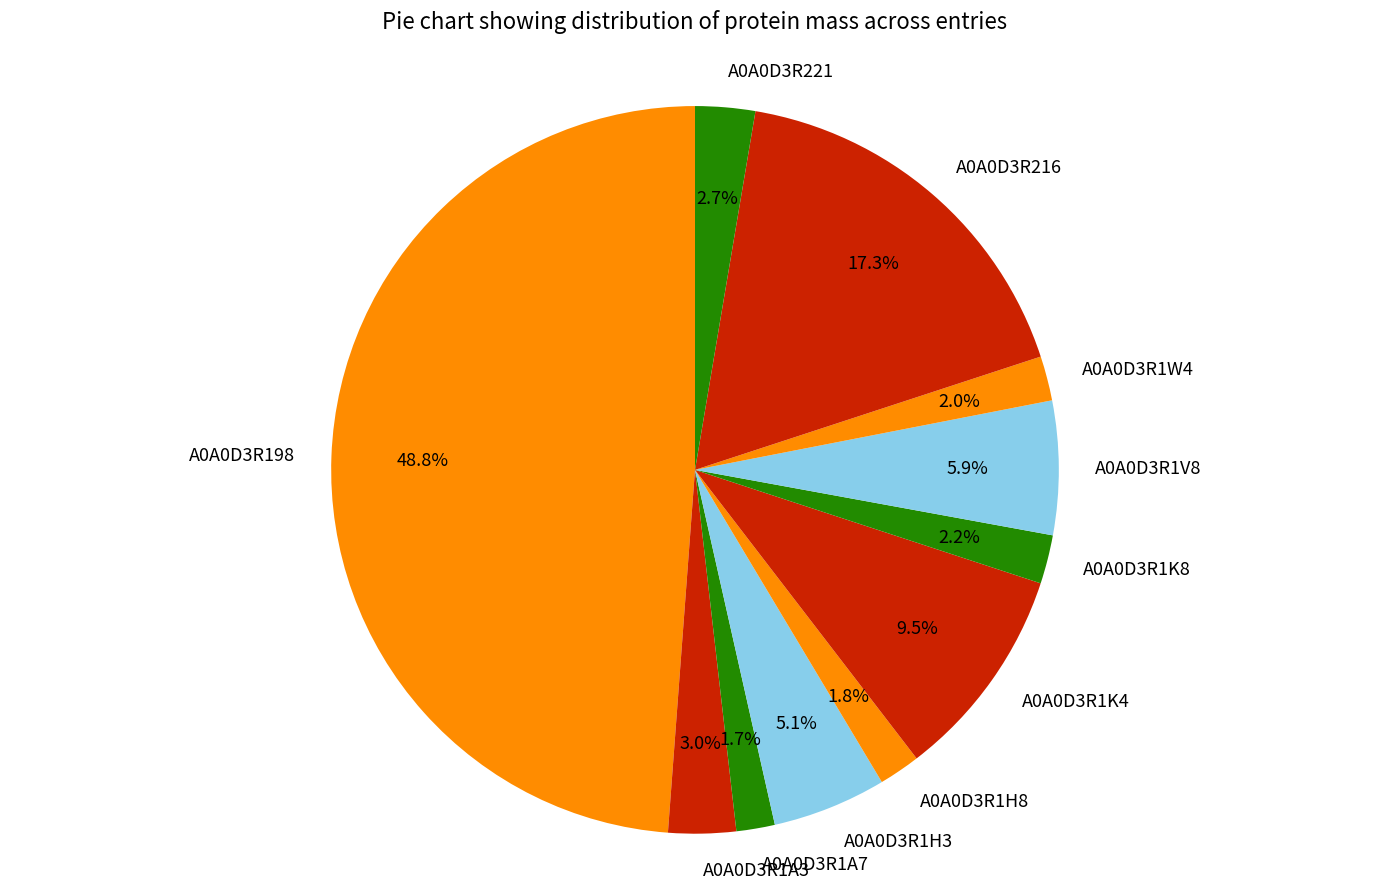

True or false: A0A0D3R1K8 accounts for 14% of the total.

False